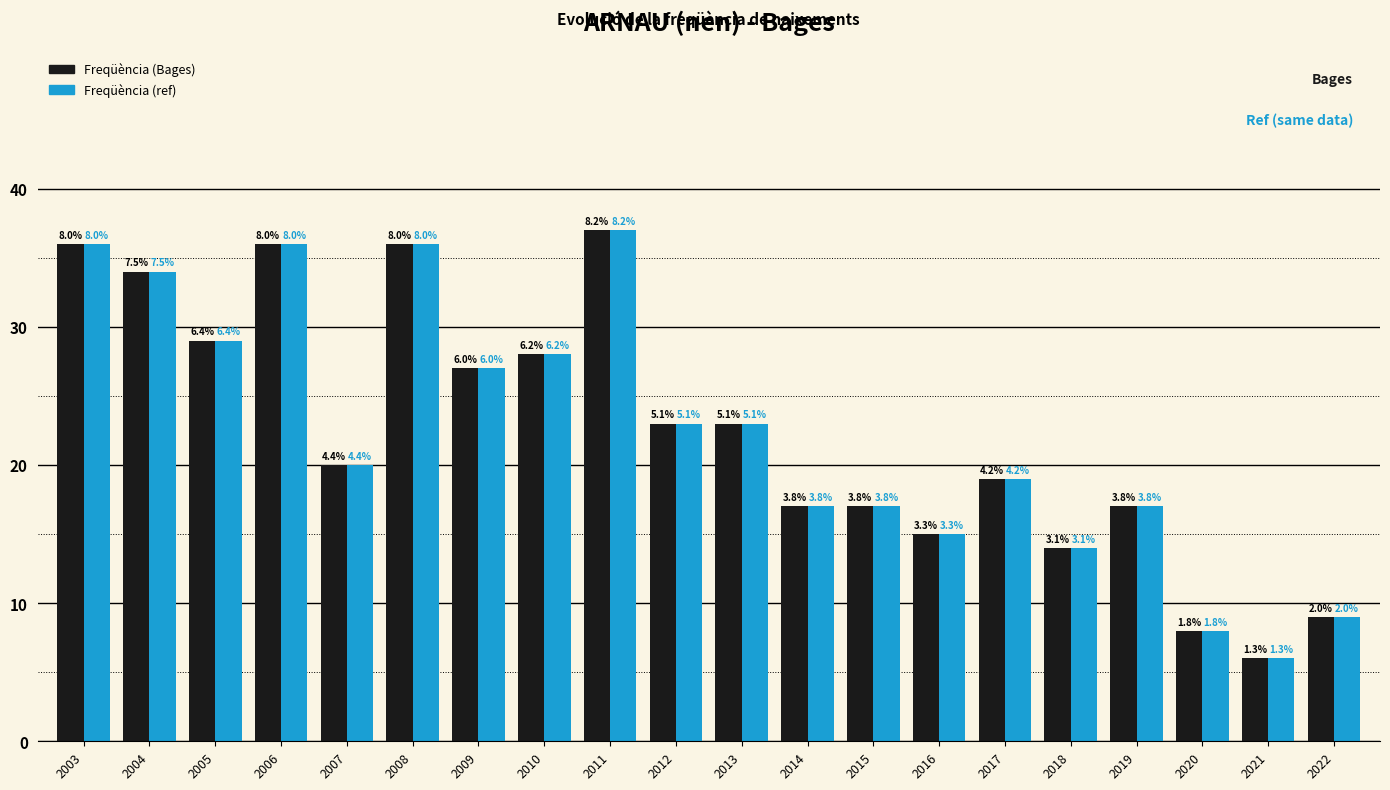

Are the bars grouped side by side (vs. stacked)?

Yes